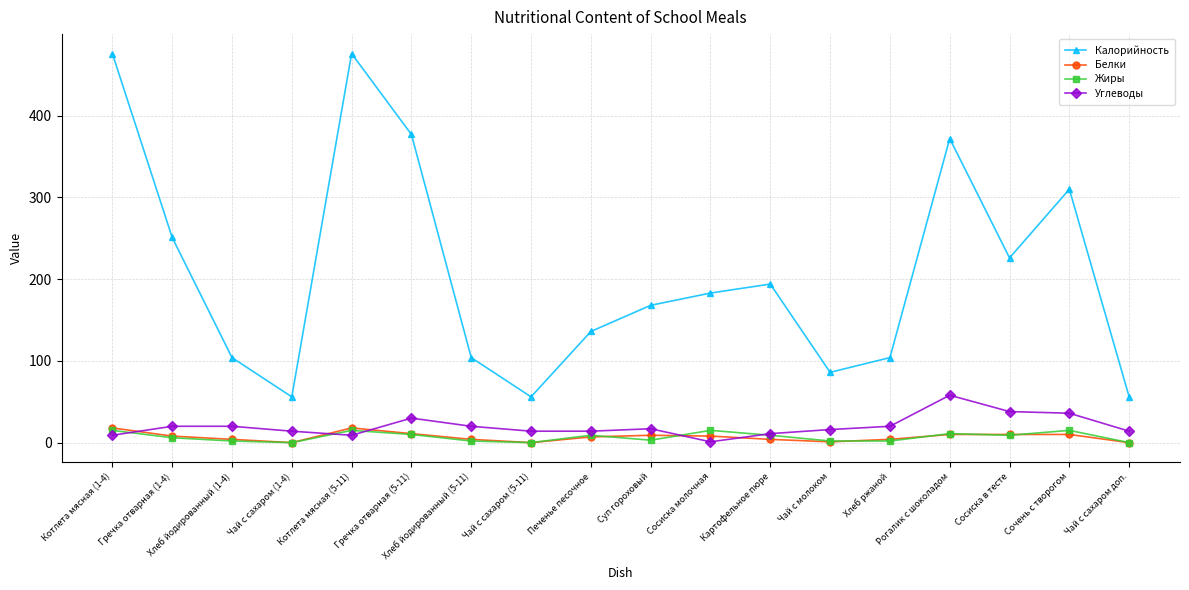

True or false: Углеводы has more than 1 interior local peaks.

True